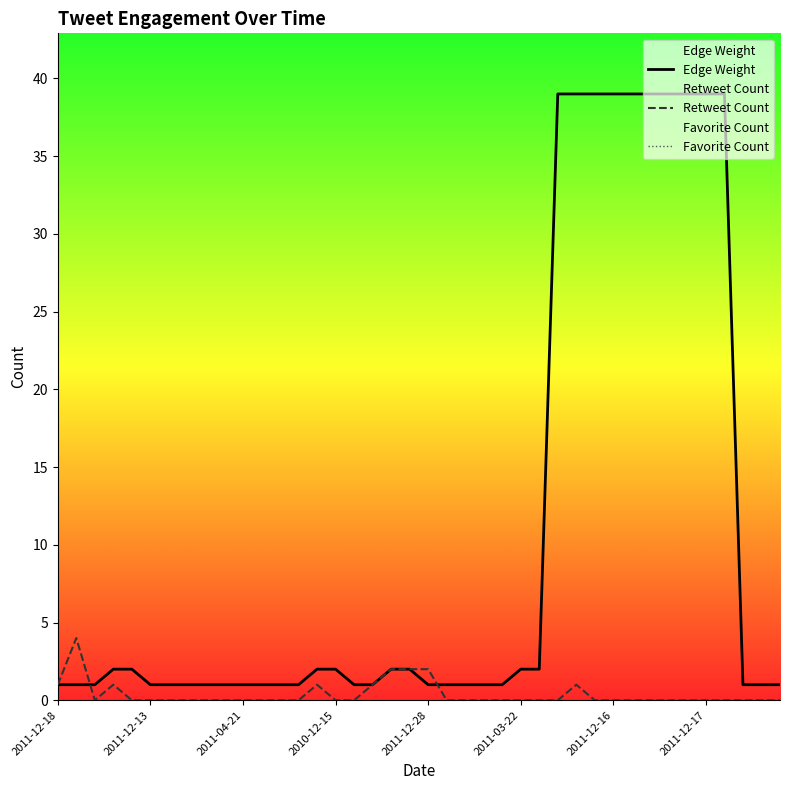

The value of Retweet Count at 39 is 2. True or false?

False